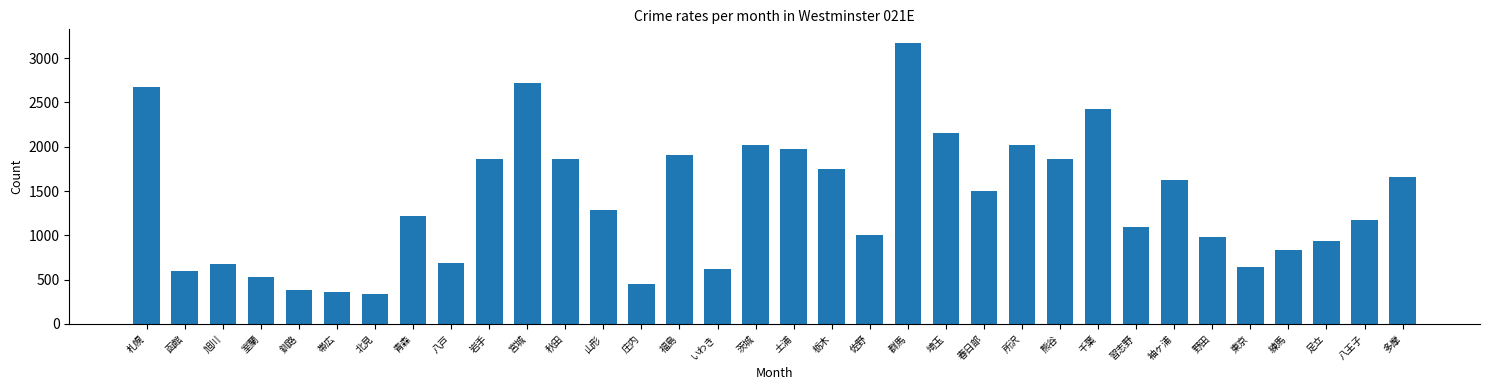

Count the number of categories in the chart.

34